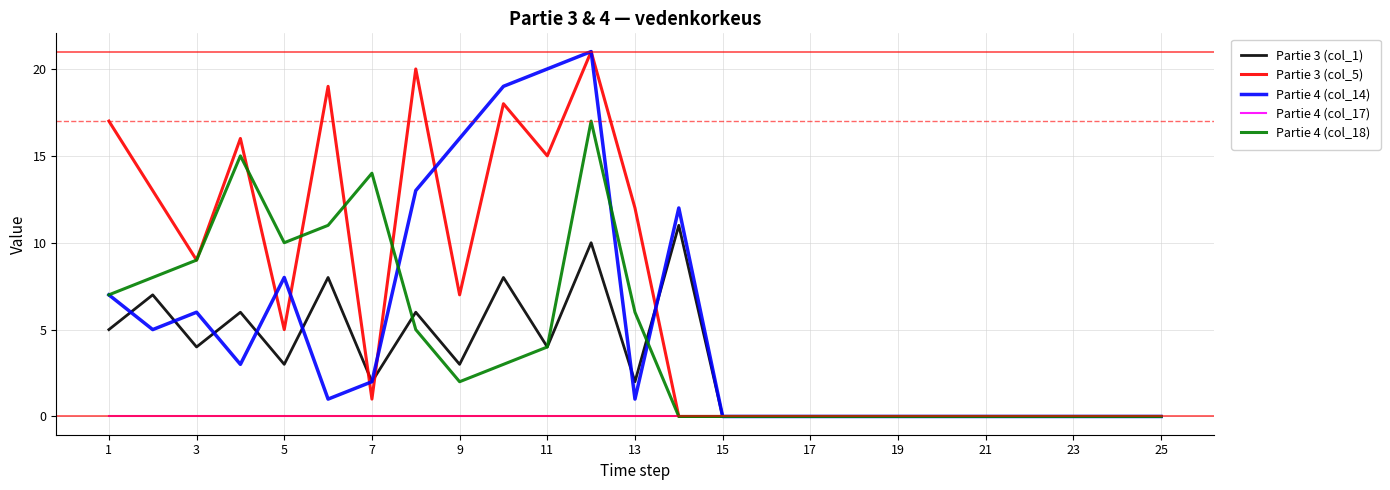

What is the greatest value displayed?

21